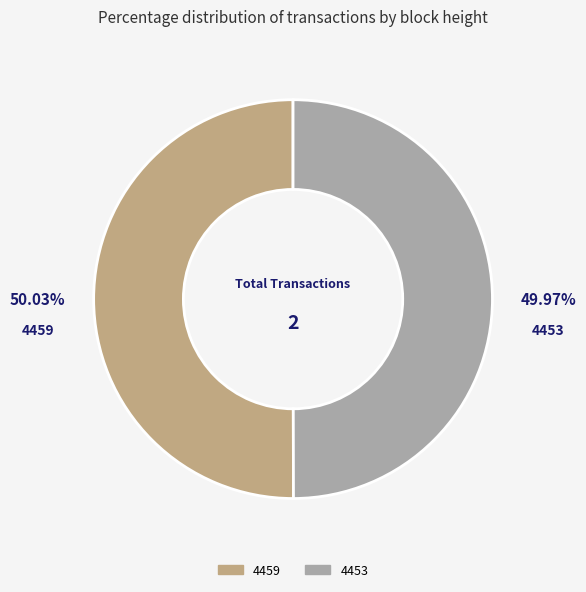

To the nearest percent, what is the combined percentage of 4453 and 4459?

100%